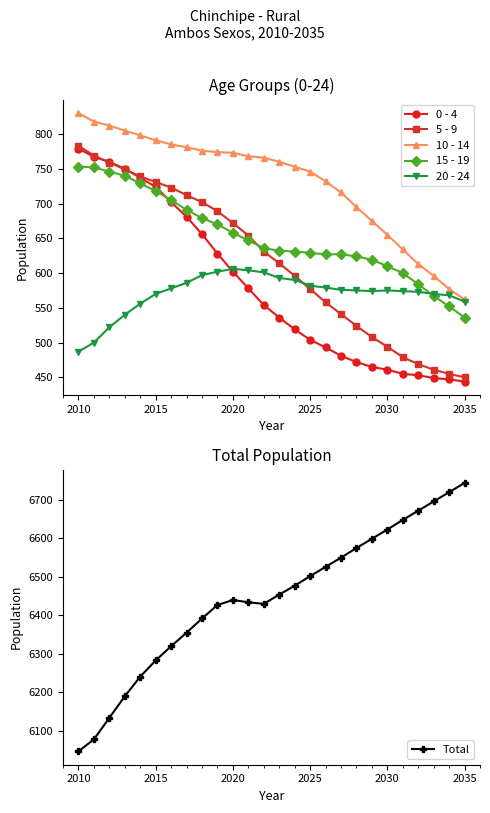

What are all the series names shown in the legend?

0 - 4, 5 - 9, 10 - 14, 15 - 19, 20 - 24, Total